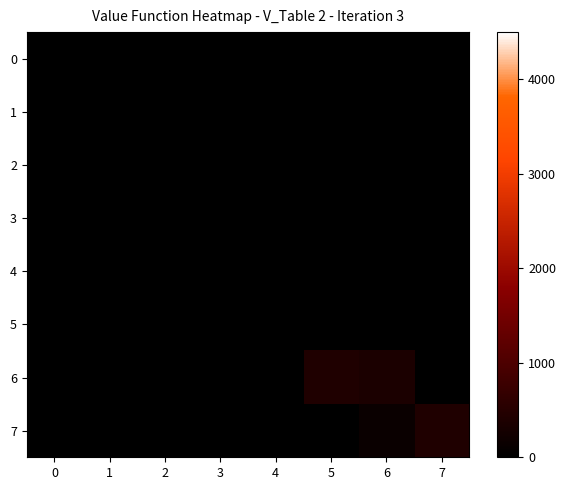

Which series has the widest spread of values?

6